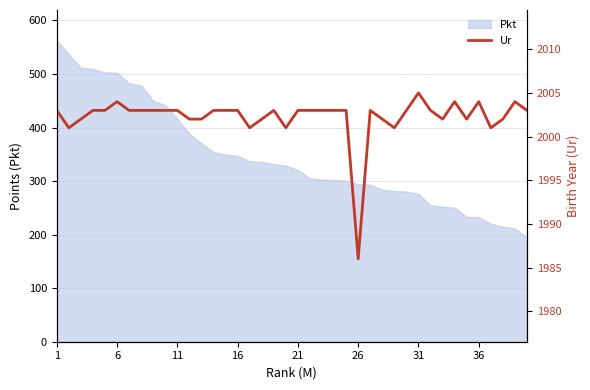

True or false: Pkt has a value of 320.5 at 21.

True